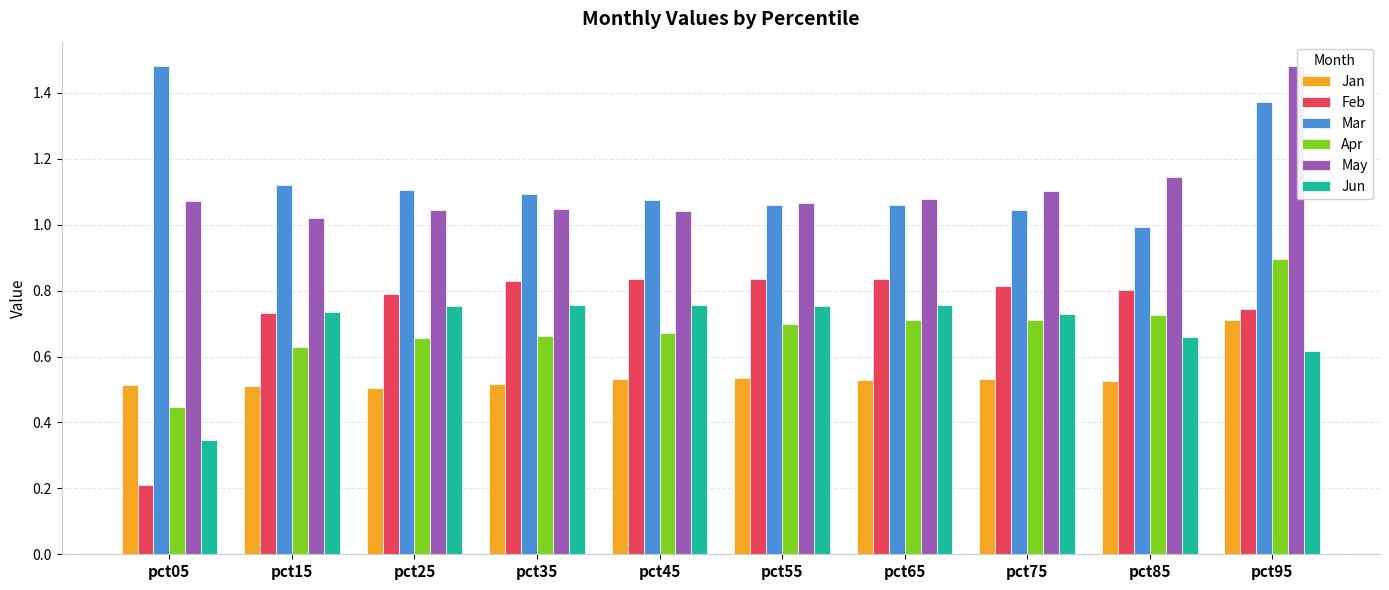

At which category is the sum across all series the highest?

pct95